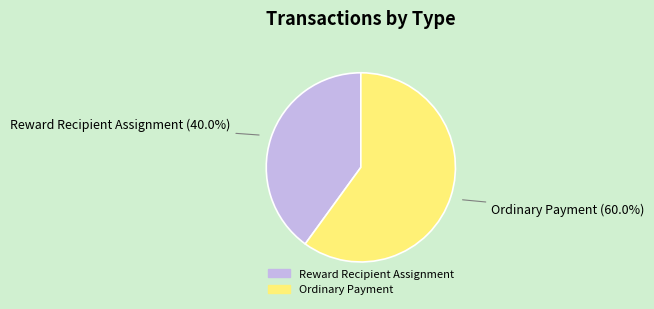

What is the majority slice?

Ordinary Payment